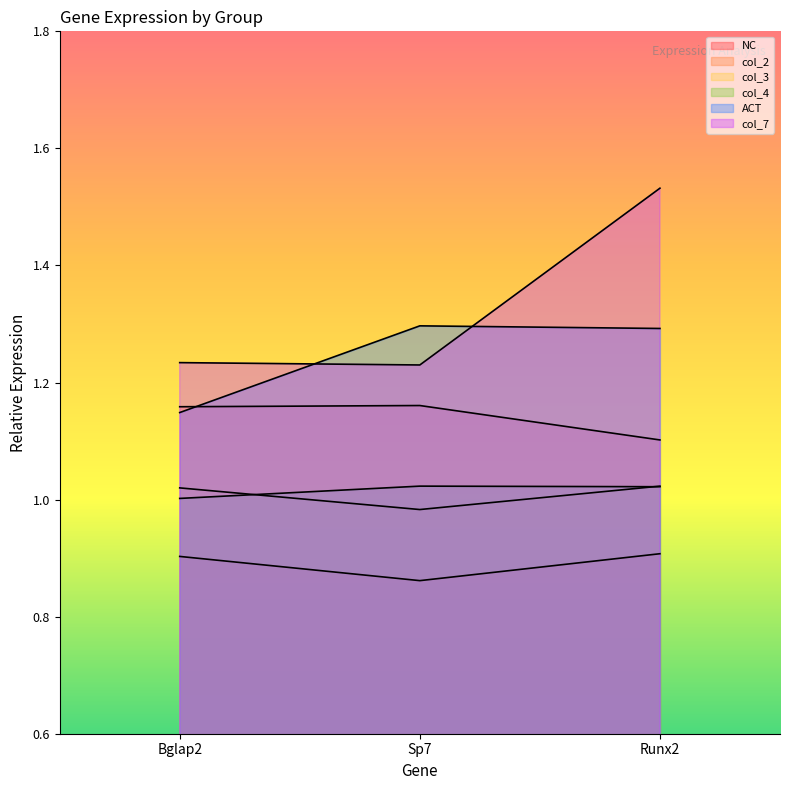

What is the difference between the highest and lowest values at Bglap2?

0.3